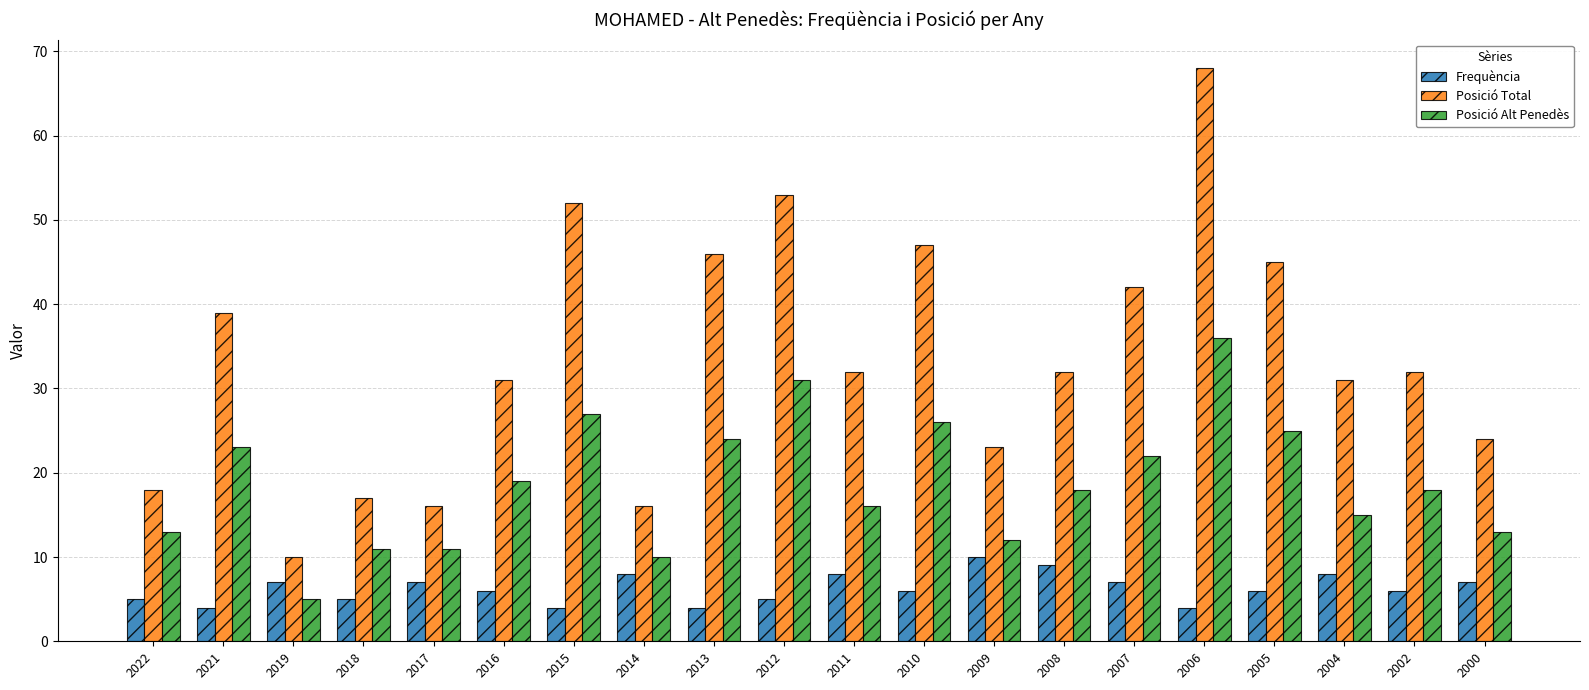

List the series in order of their peak value, highest first.

Posició Total, Posició Alt Penedès, Frequència